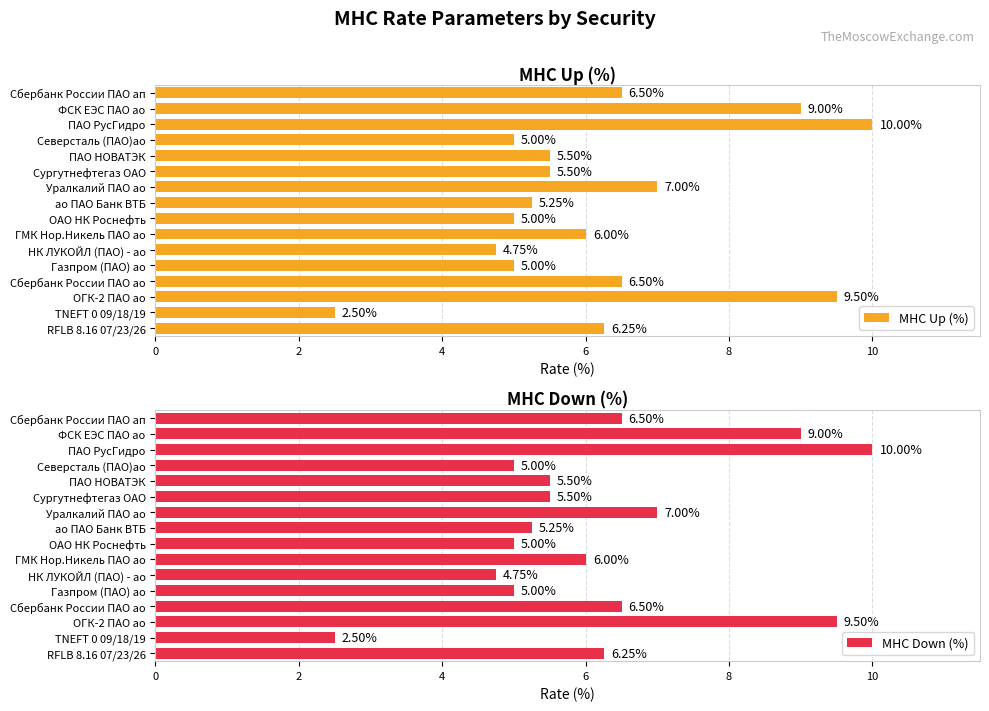

Which series has the largest range (max minus min)?

MHC Up (%)